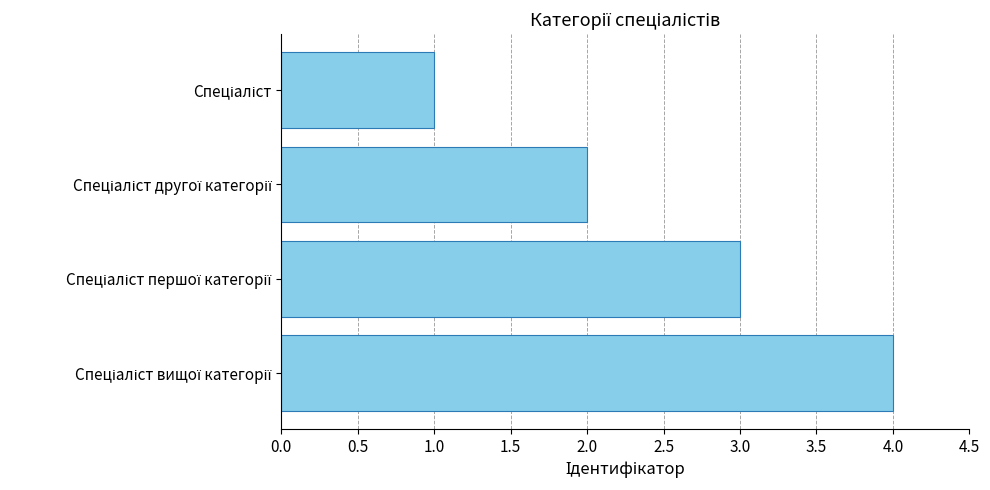

What is the sum of all values?

10